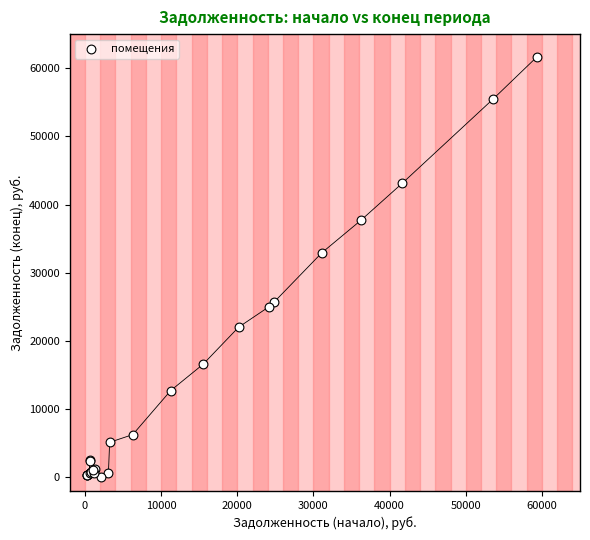

What Y value in the scatter plot is closest to 30845?

32938.8